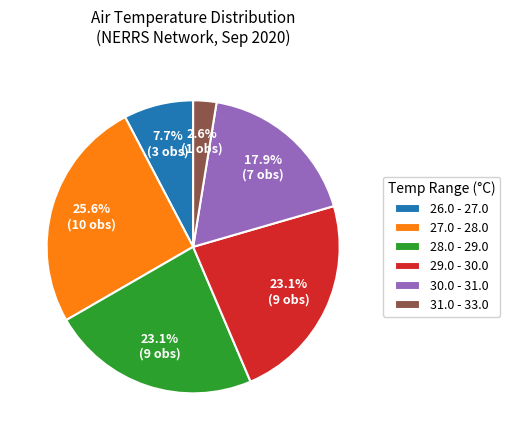

Count the number of slices in the pie.

6